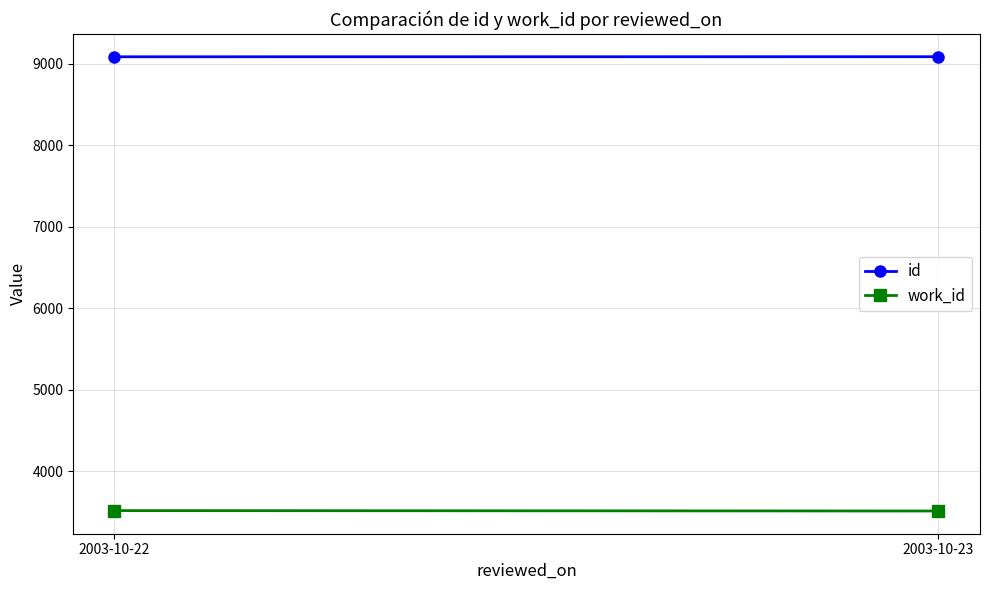

At which label does id reach its minimum?

2003-10-22